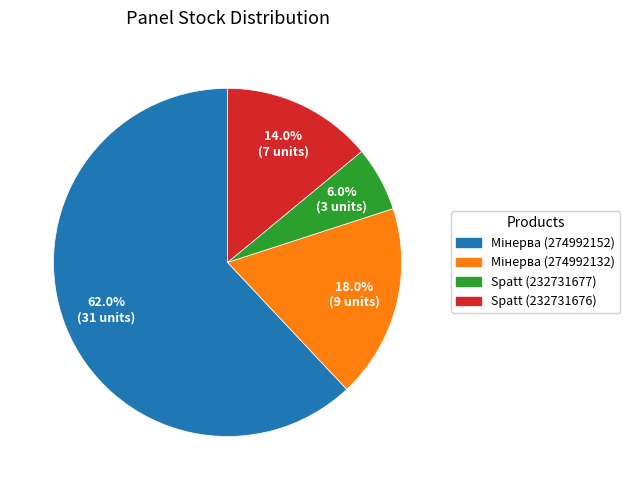

How many segments does this pie chart have?

4